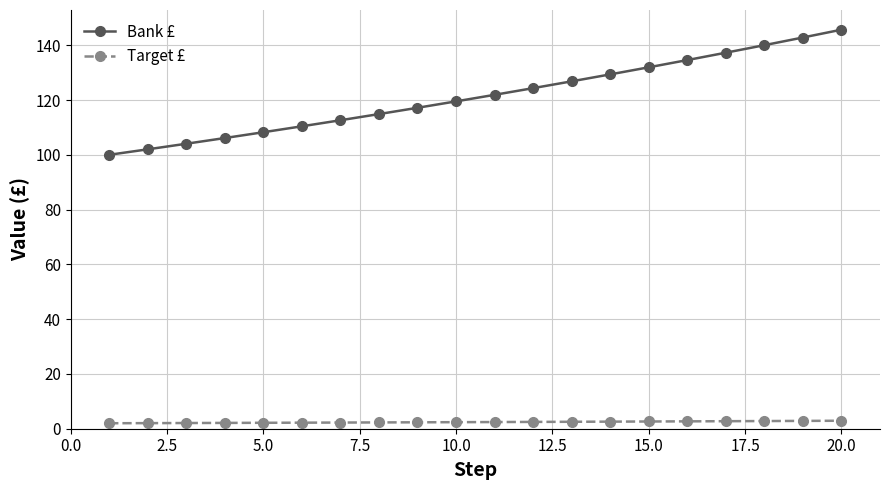

What is the lowest value of the Bank £ series?

100.0